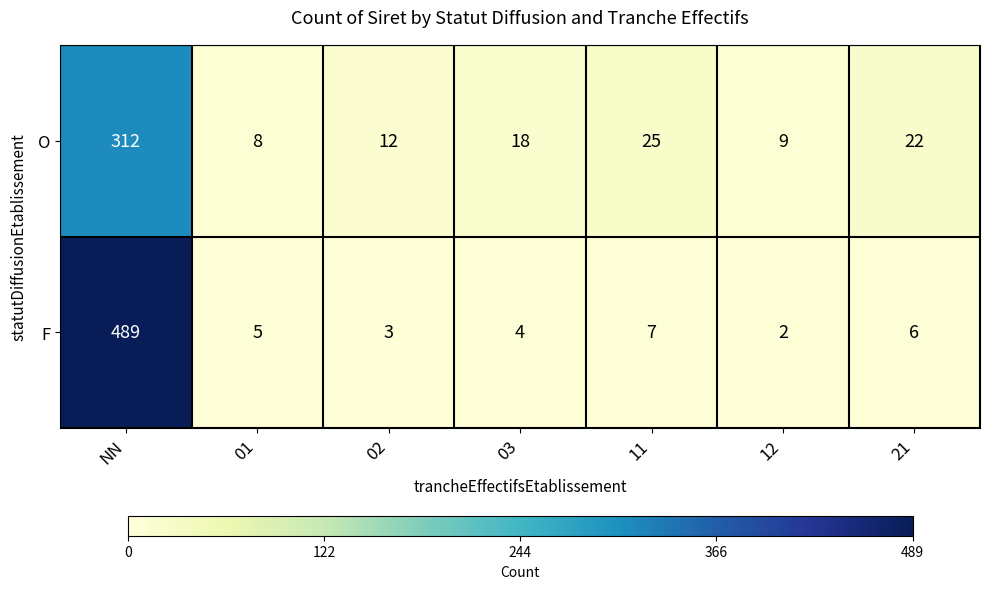

At 01, list the series in order from largest to smallest.

O, F